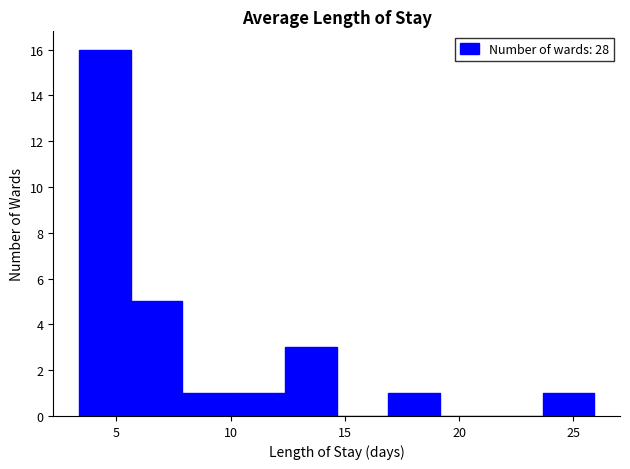

Reading left to right, list every bar in this chart as the range it spans on the x-axis followed by its height. Neither the bar edges nor the heights are printed on the chart, so give them approximately, as read against the axes.

3.5 to 5.5: 16
5.5 to 8.0: 5
8.0 to 10.0: 1
10.0 to 12.5: 1
12.5 to 14.5: 3
14.5 to 17.0: 0
17.0 to 19.0: 1
19.0 to 21.5: 0
21.5 to 23.5: 0
23.5 to 26.0: 1